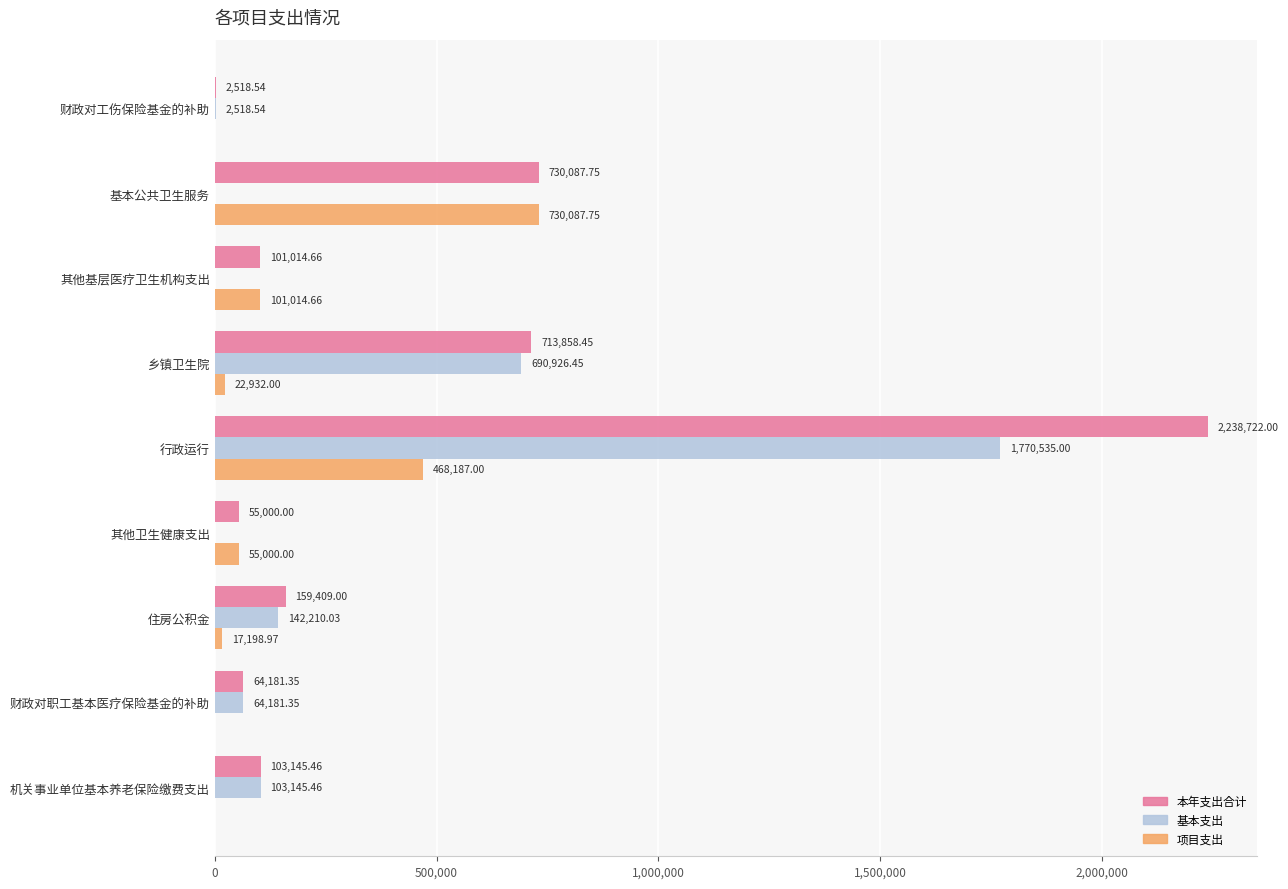

Which series changed the most between 乡镇卫生院 and 住房公积金?

本年支出合计